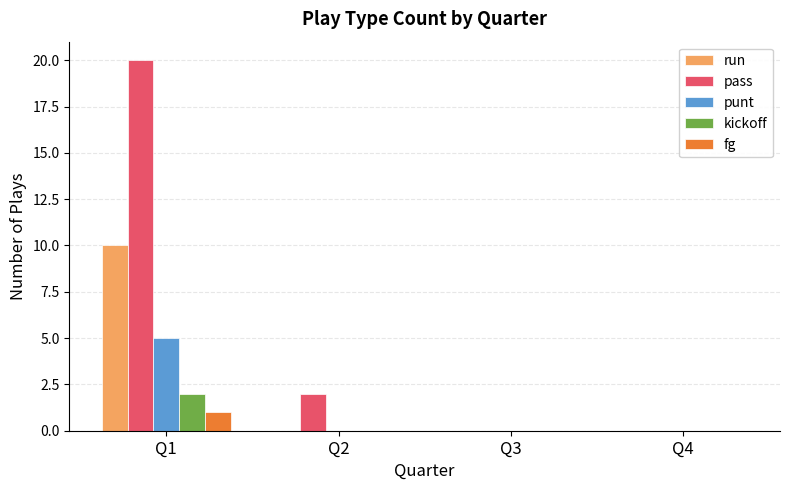

At which category is the sum across all series the highest?

Q1